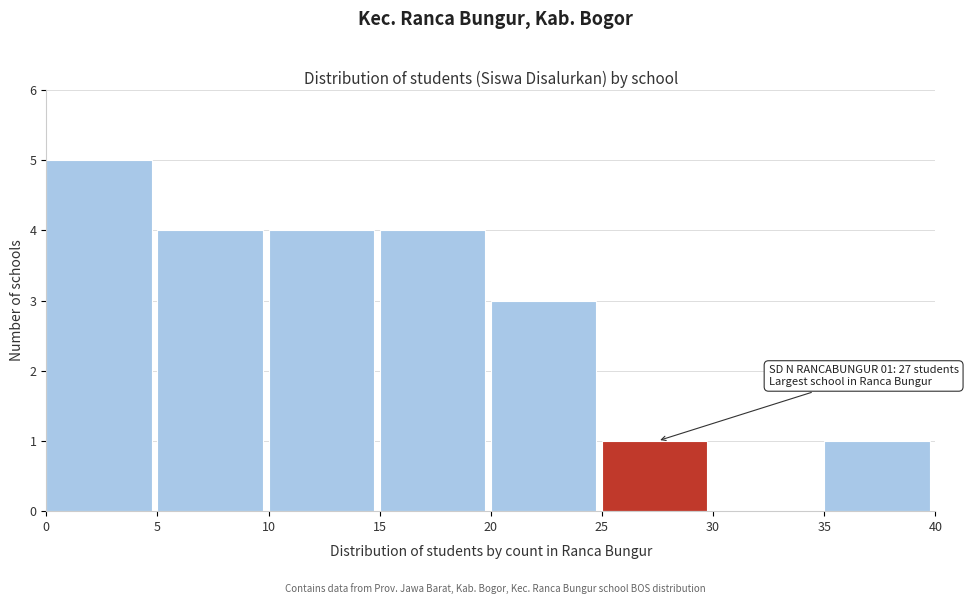

Which range on the x-axis has the tallest bar?

0 to 5